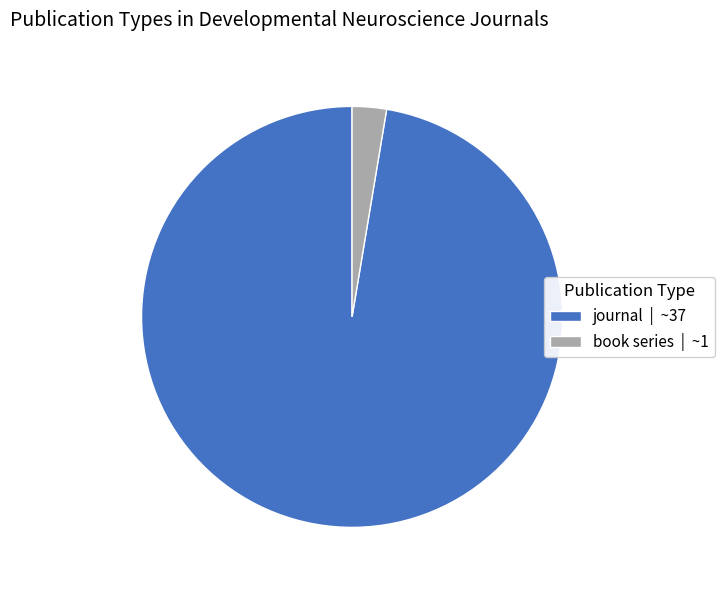

Rank the categories by value from lowest to highest.

book series, journal